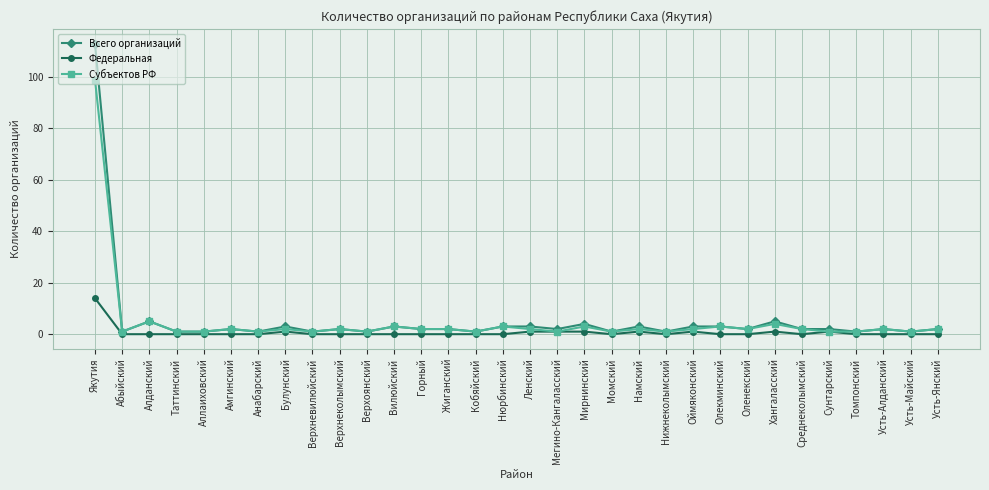

At which category is the sum across all series the highest?

Якутия